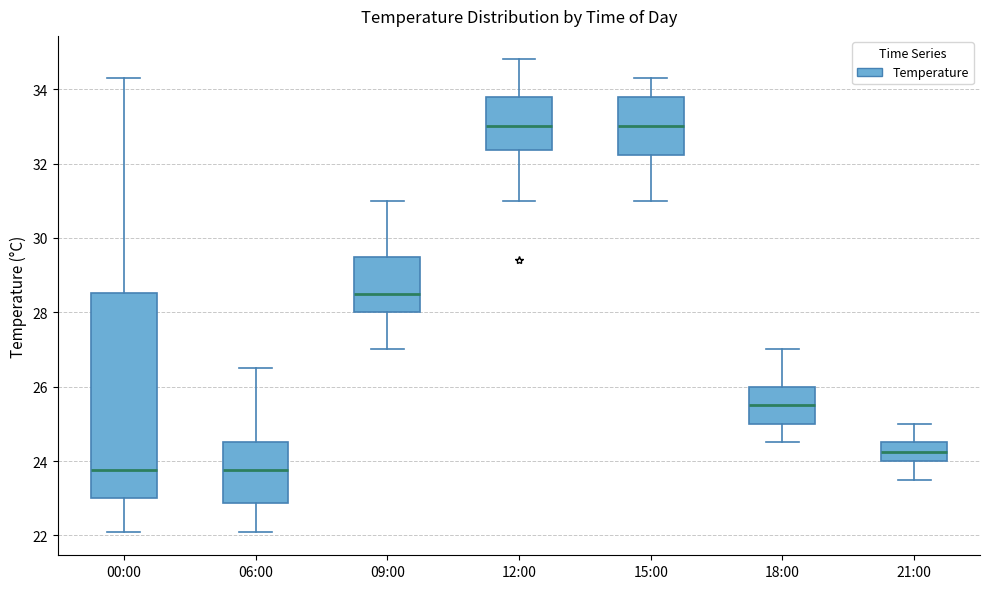

Reading left to right, transcribe this box plot: for each box, give where its median line is, the range the box spans, and where its two whiskers end, as read against the y-axis. The values are not printed on the chart, so give them approximately, as read against the axis.

00:00: median 23.8, box 23.0 to 28.6, whiskers 22.2 to 34.4
06:00: median 23.8, box 22.8 to 24.6, whiskers 22.2 to 26.6
09:00: median 28.6, box 28.0 to 29.6, whiskers 27.0 to 31.0
12:00: median 33.0, box 32.4 to 33.8, whiskers 31.0 to 34.8
15:00: median 33.0, box 32.2 to 33.8, whiskers 31.0 to 34.4
18:00: median 25.6, box 25.0 to 26.0, whiskers 24.6 to 27.0
21:00: median 24.2, box 24.0 to 24.6, whiskers 23.6 to 25.0